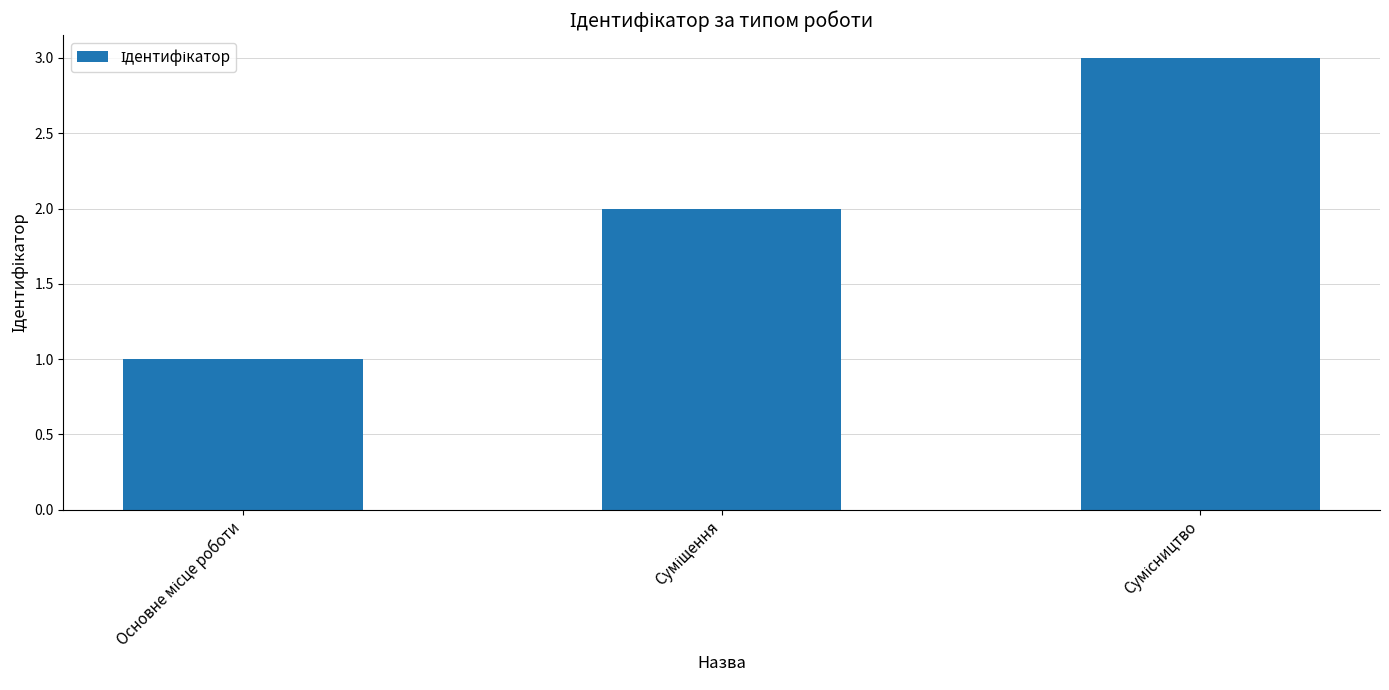

Reading left to right, extract all data points from this chart.

1	2	3